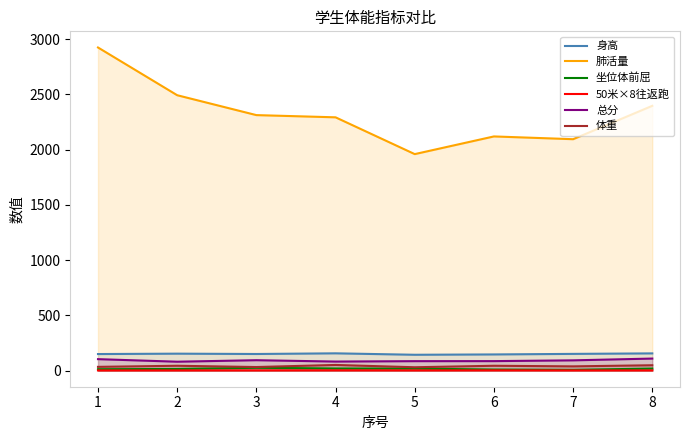

What is the spread (max minus min) of values at 1?

2922.6